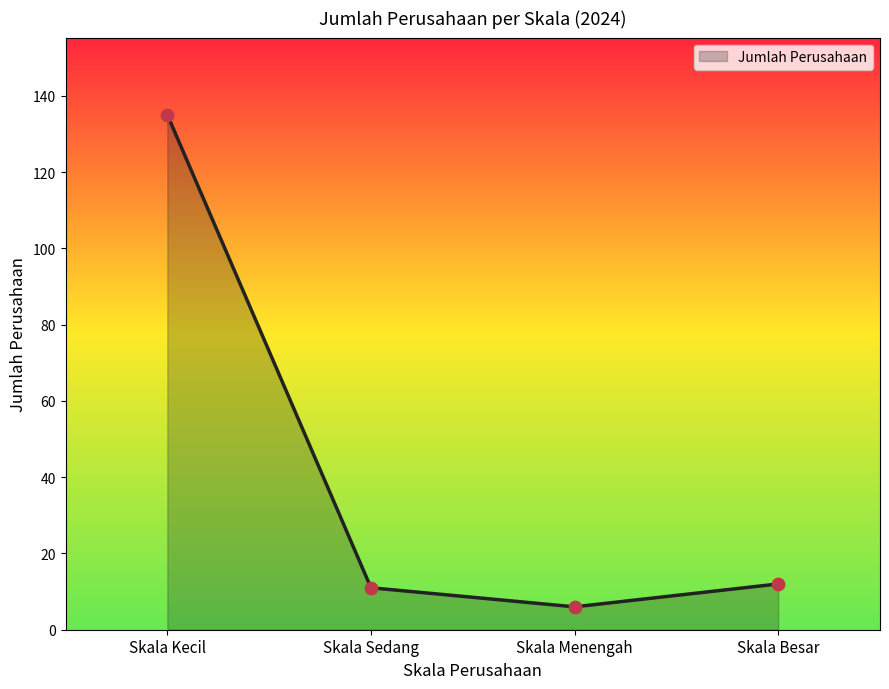

What is the ratio of the value at Skala Menengah to the value at Skala Besar?

0.5